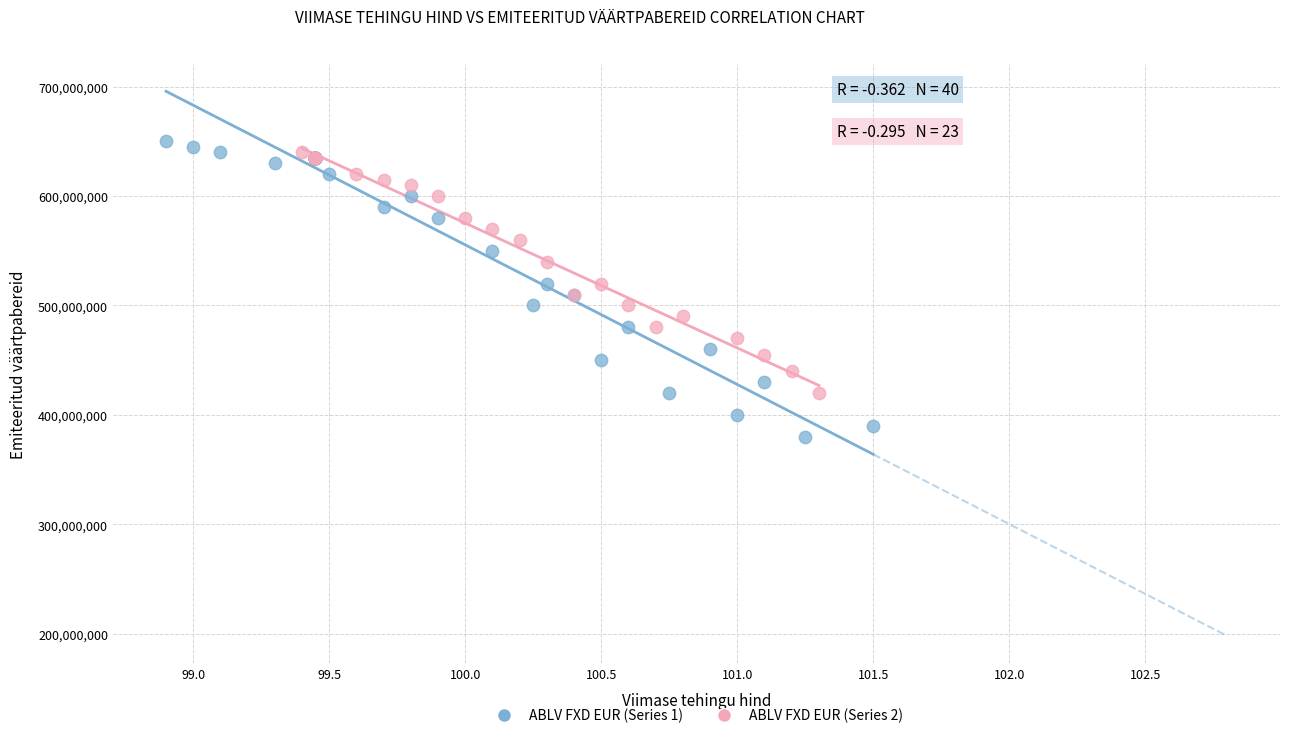

Which series has the widest spread of Y values?

ABLV FXD EUR (Series 1)